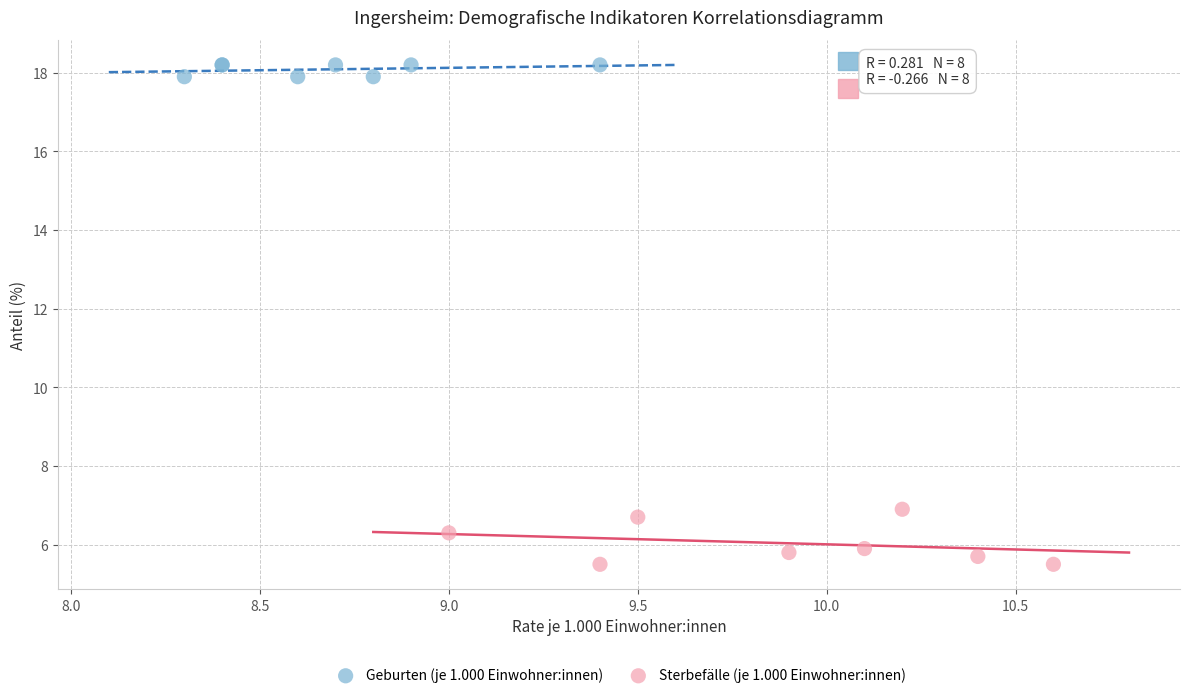

Which series contains the lowest Y value?

Sterbefälle (je 1.000 Einwohner:innen)